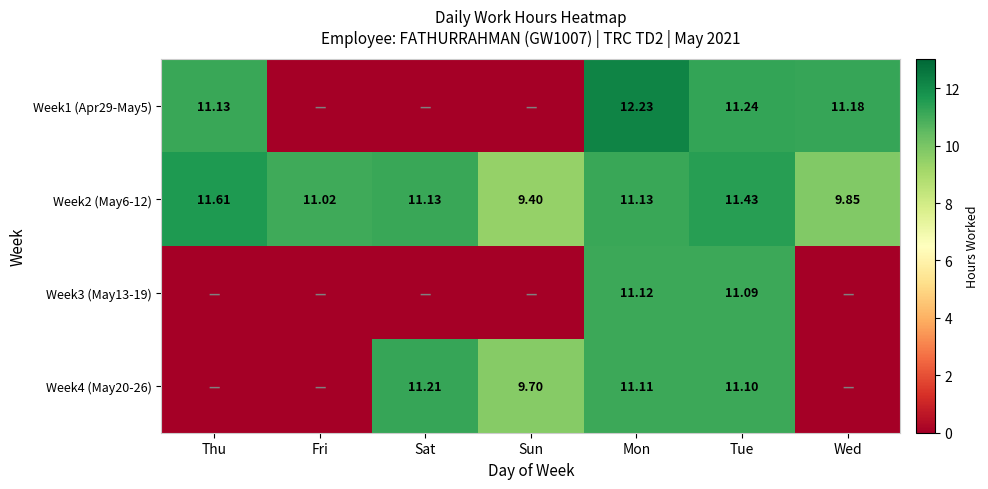

What is the lowest value of the Week2 (May6-12) series?

9.4